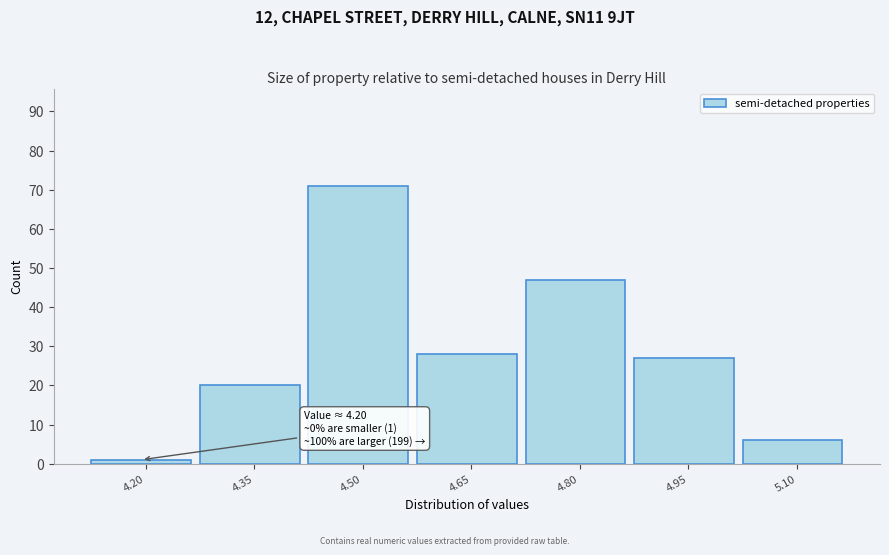

Reading left to right, list all the values displayed in this chart.

4.20=1	4.35=20	4.50=71	4.65=28	4.80=47	4.95=27	5.10=6